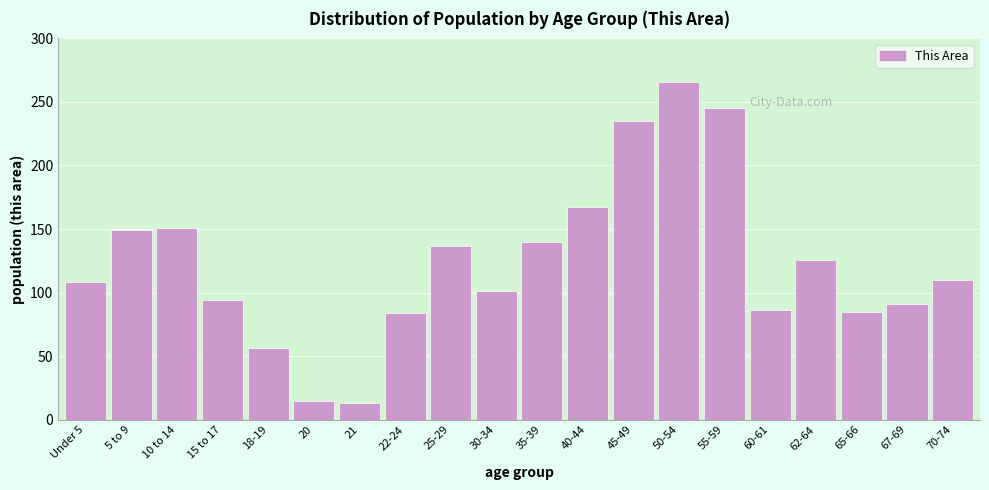

What is the sum of all values?

2459